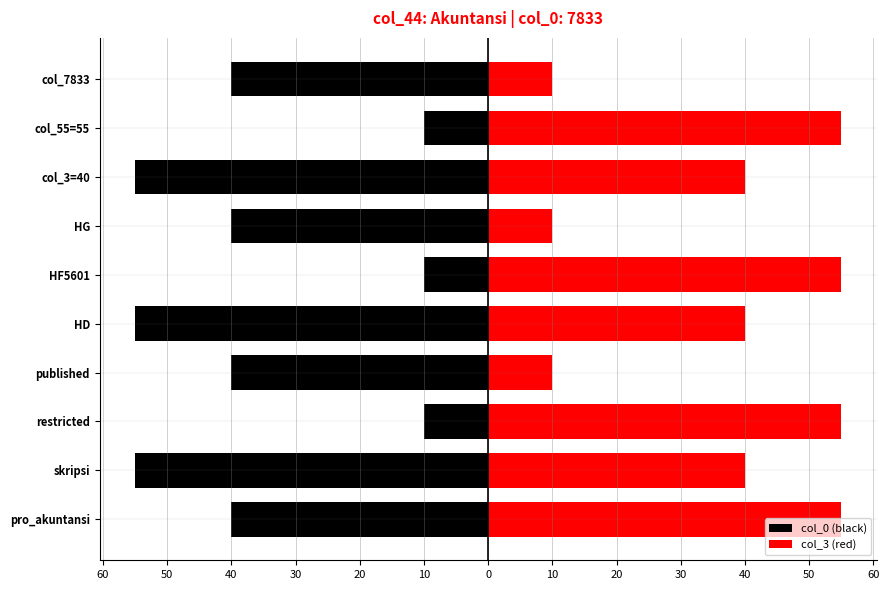

Are the bars horizontal?

Yes